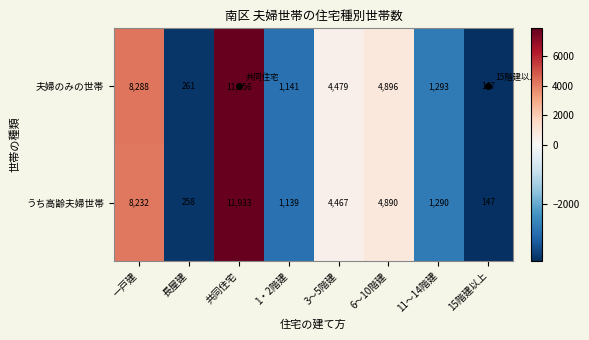

List the series in order of their peak value, highest first.

夫婦のみの世帯, うち高齢夫婦世帯